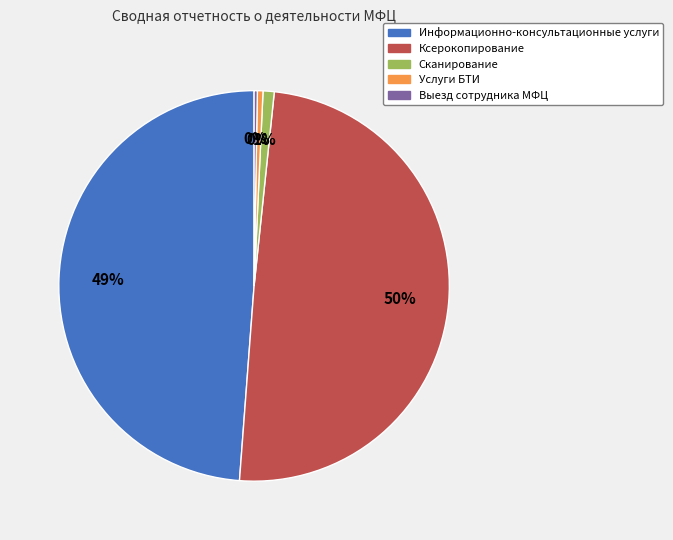

Is Сканирование the majority of the pie?

No